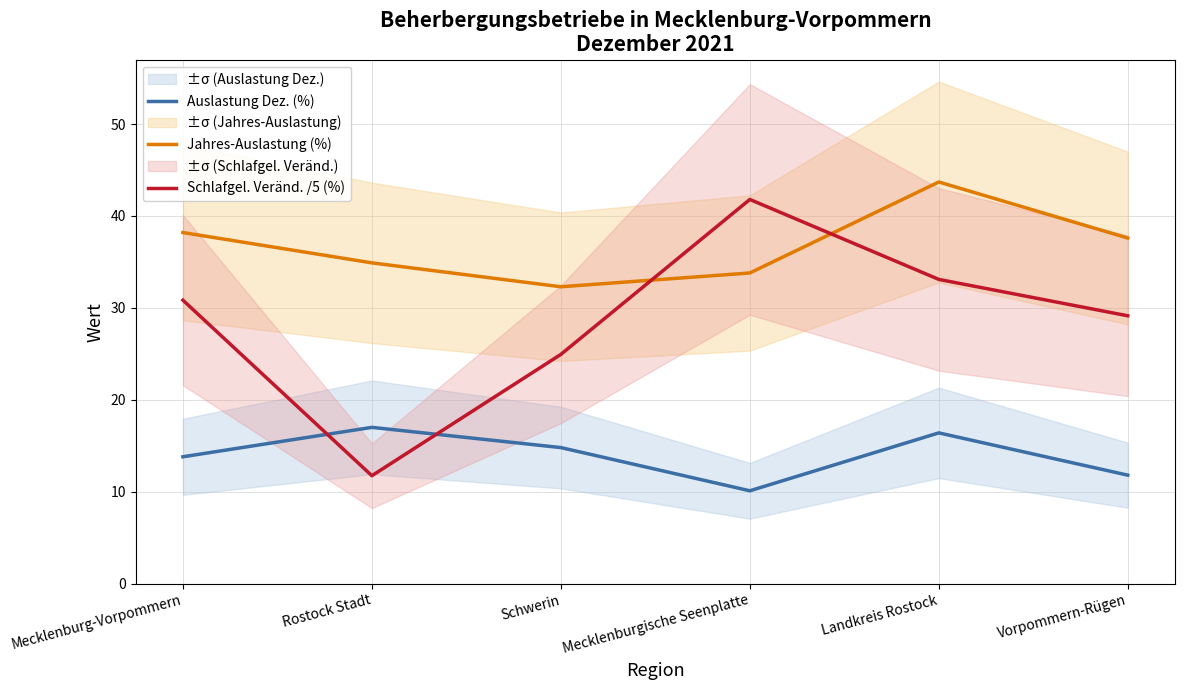

What is the total value across all series at Mecklenburgische Seenplatte?

85.7